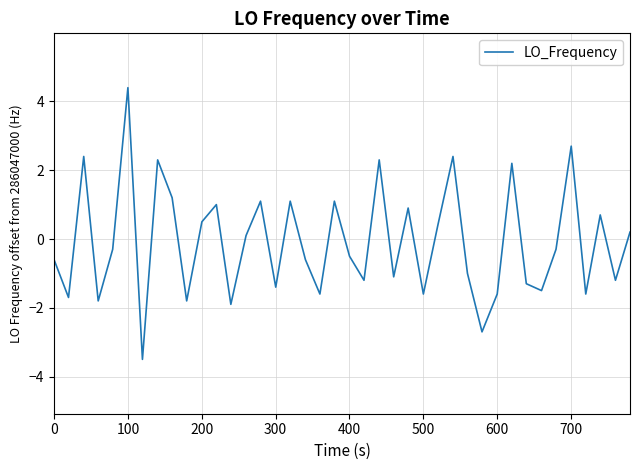

What is the minimum value shown in the chart?

-3.5